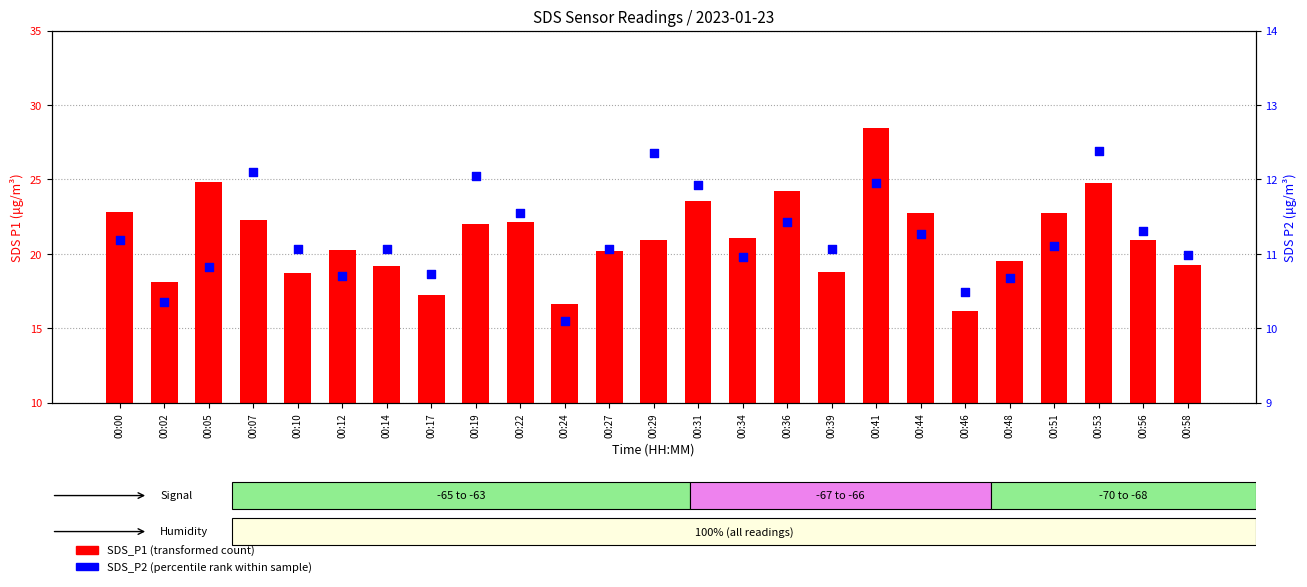

At which category is the sum across all series the highest?

00:41